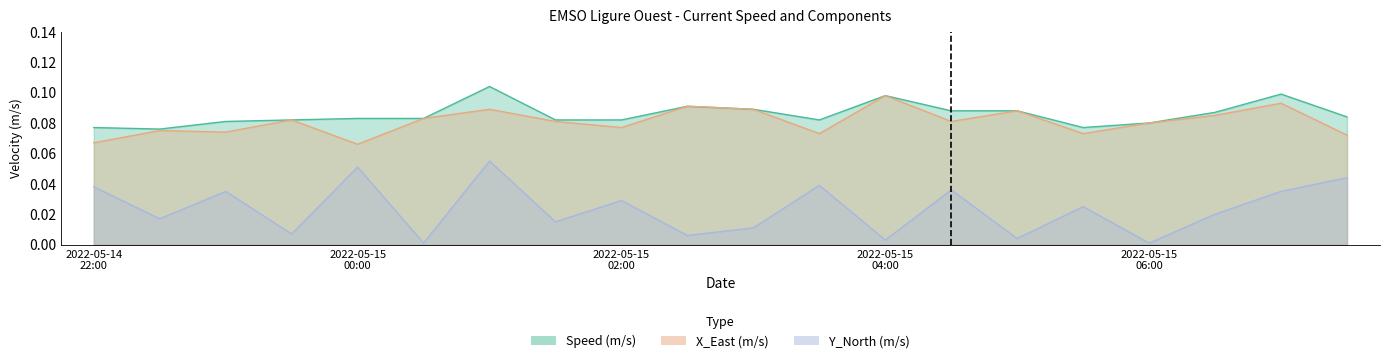

What are all the series names shown in the legend?

Speed (m/s), X_East (m/s), Y_North (m/s)